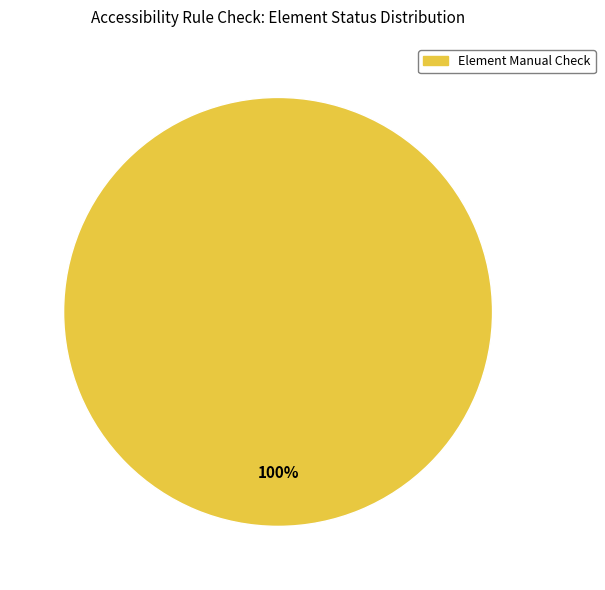

The Element Manual Check slice represents 100% of the pie. True or false?

True